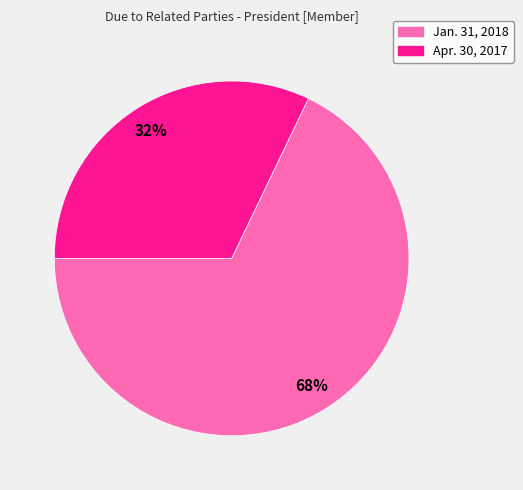

What is the smallest slice in the pie chart?

Apr. 30, 2017